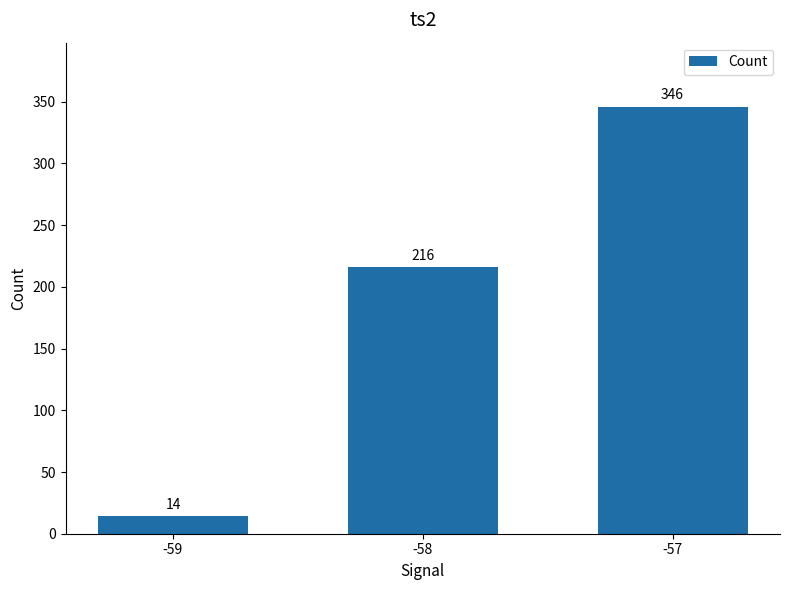

The value at -59 is 14. True or false?

True